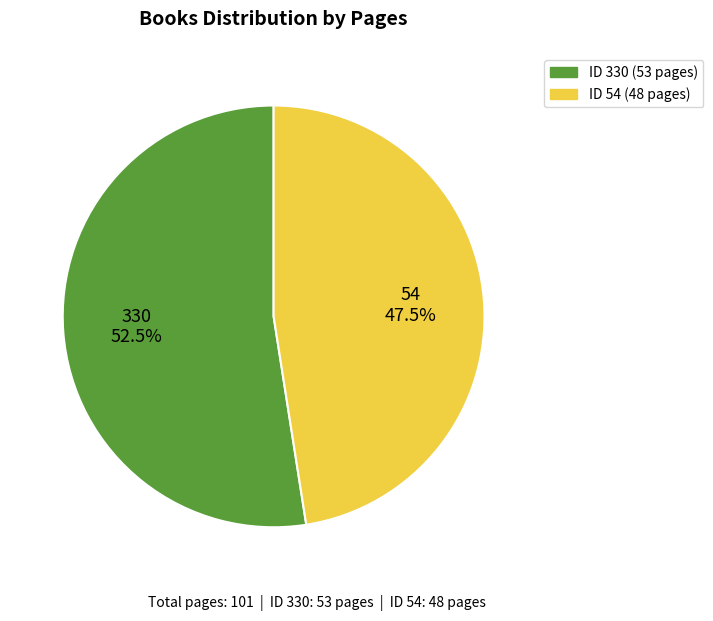

How many slices are in this pie chart?

2